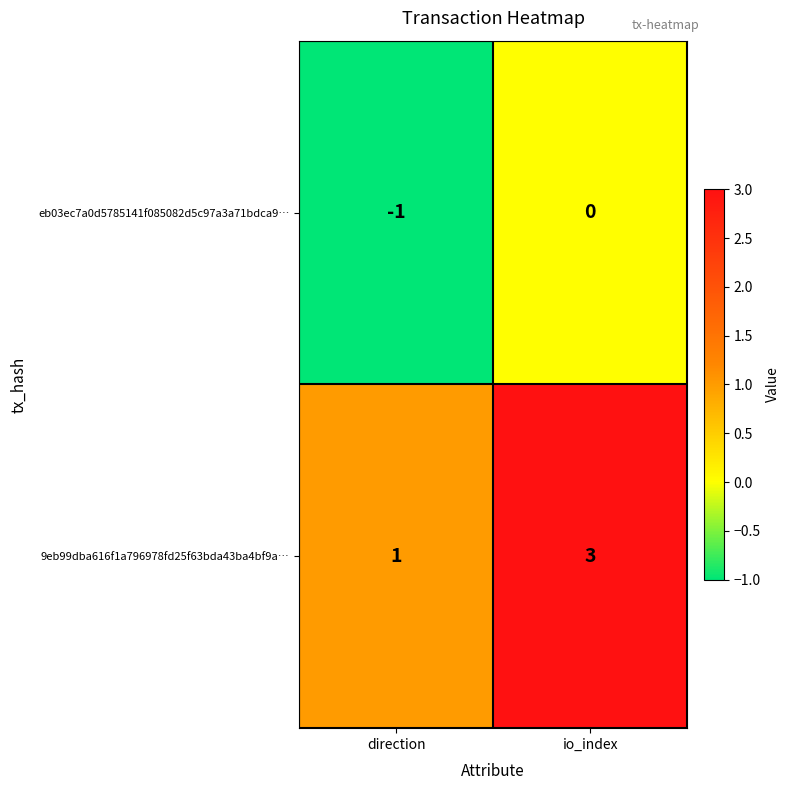

What is the total value across all series at io_index?

3